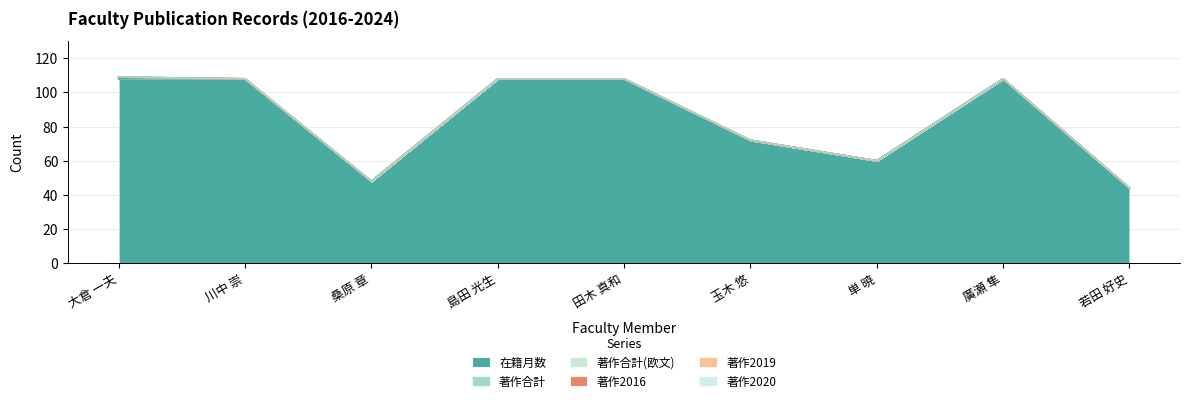

True or false: 著作2016 and 著作2019 cross at least once.

False